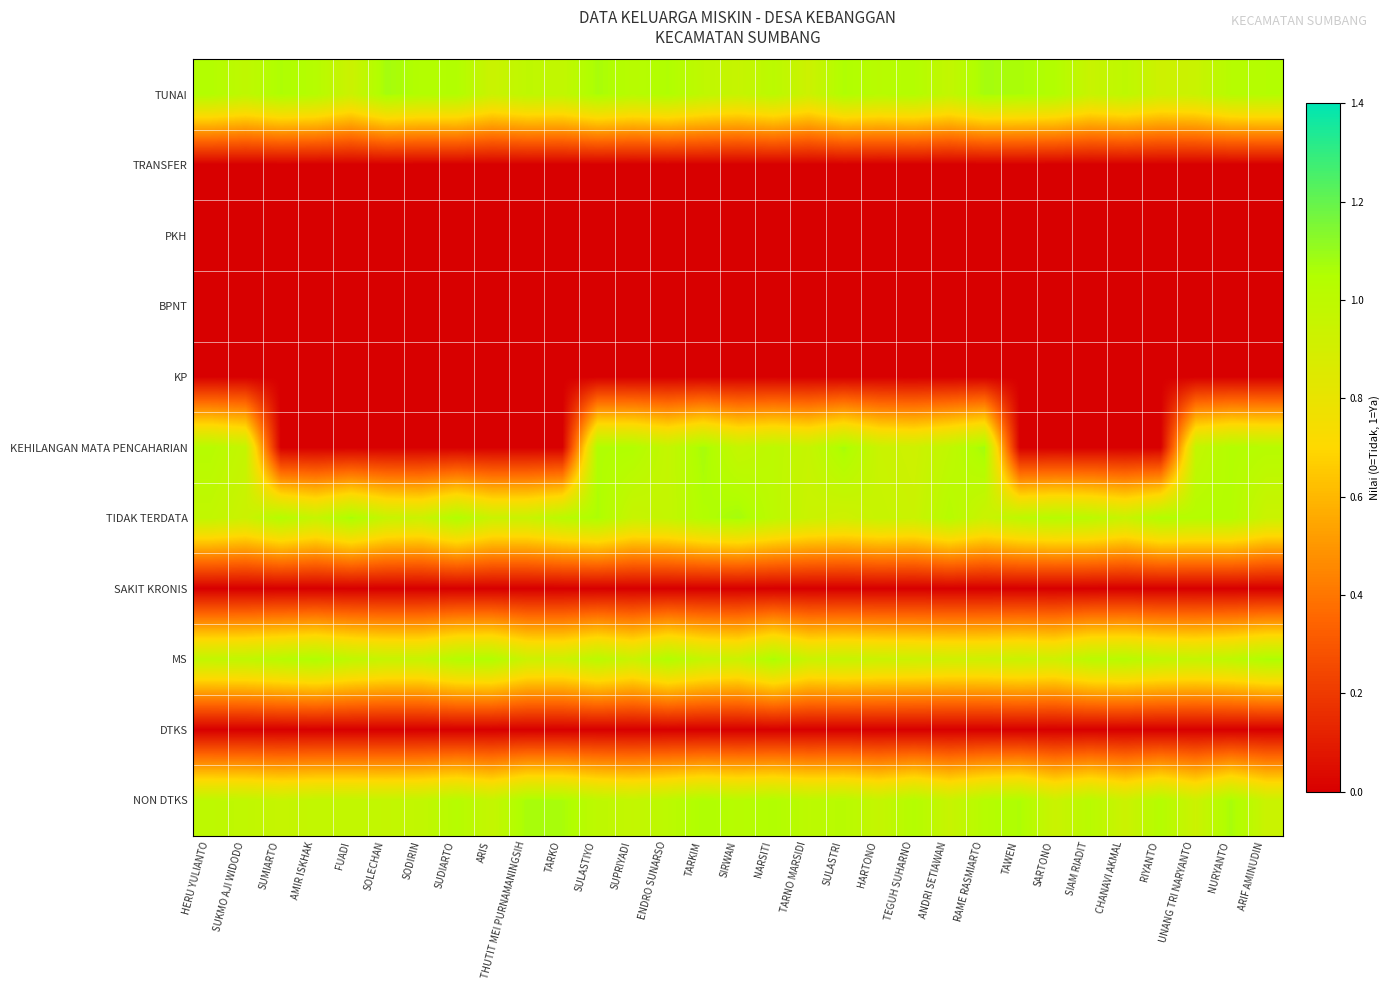

Between ENDRO SUNARSO and NURYANTO, which is larger?

ENDRO SUNARSO